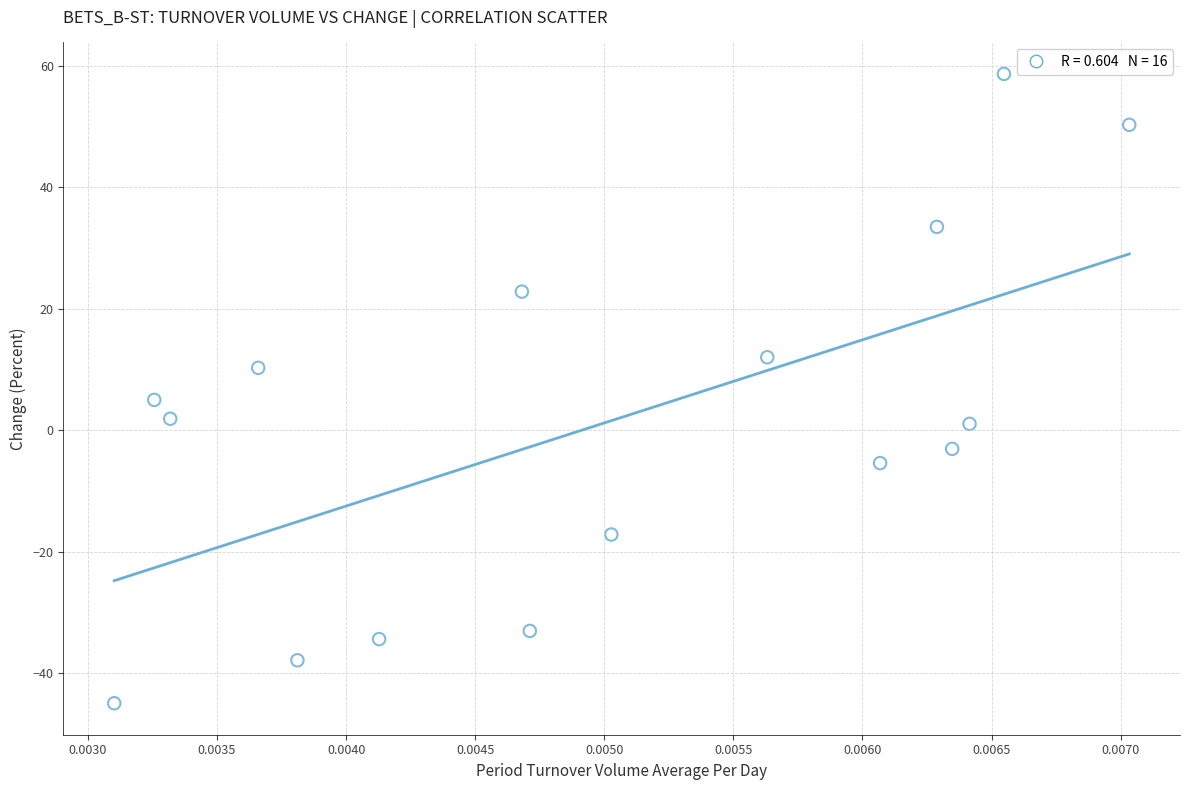

What is the range of Y values (max minus min)?

103.5